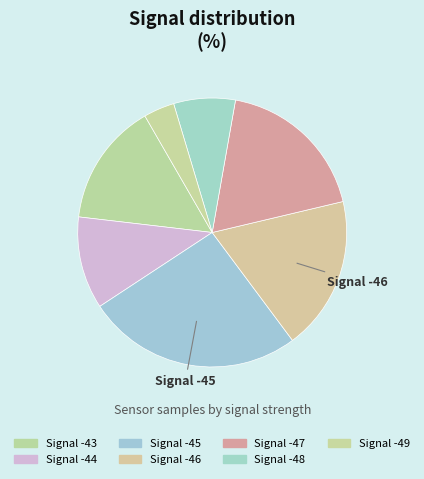

What is the largest slice in the pie chart?

-45